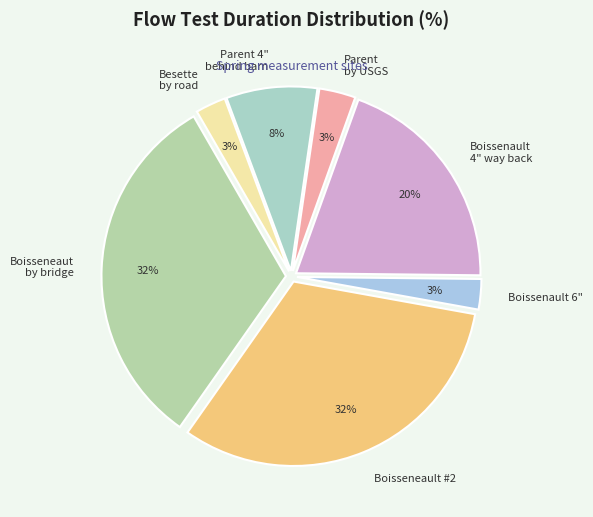

True or false: Parent by USGS accounts for 13% of the total.

False